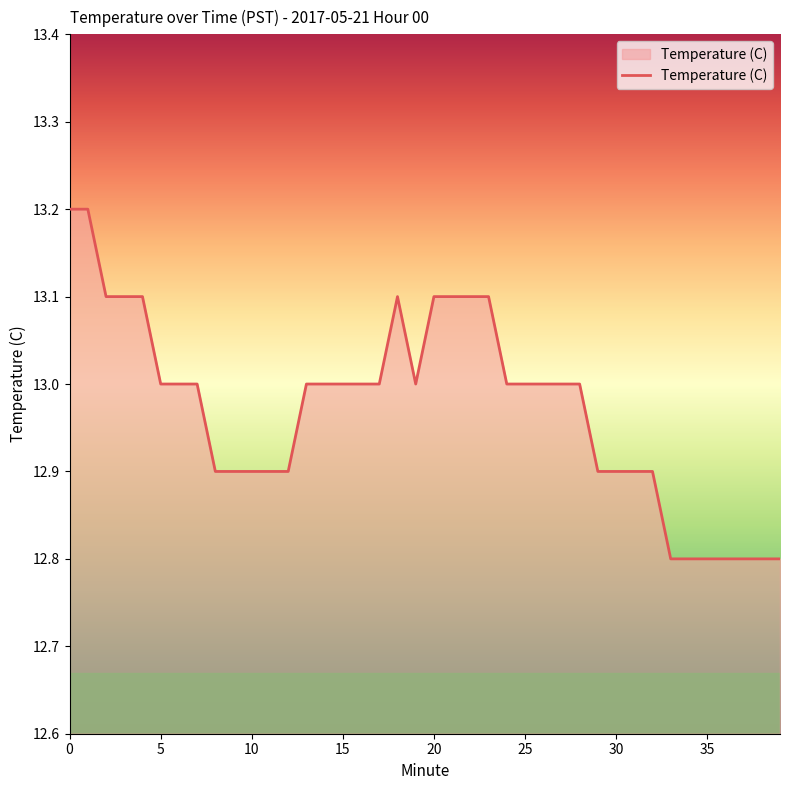

What is the difference between the maximum and second lowest values?

0.4